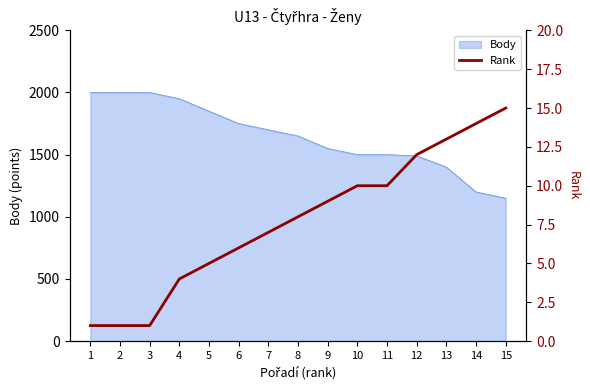

Is it true that the value at 12 is 3?

False